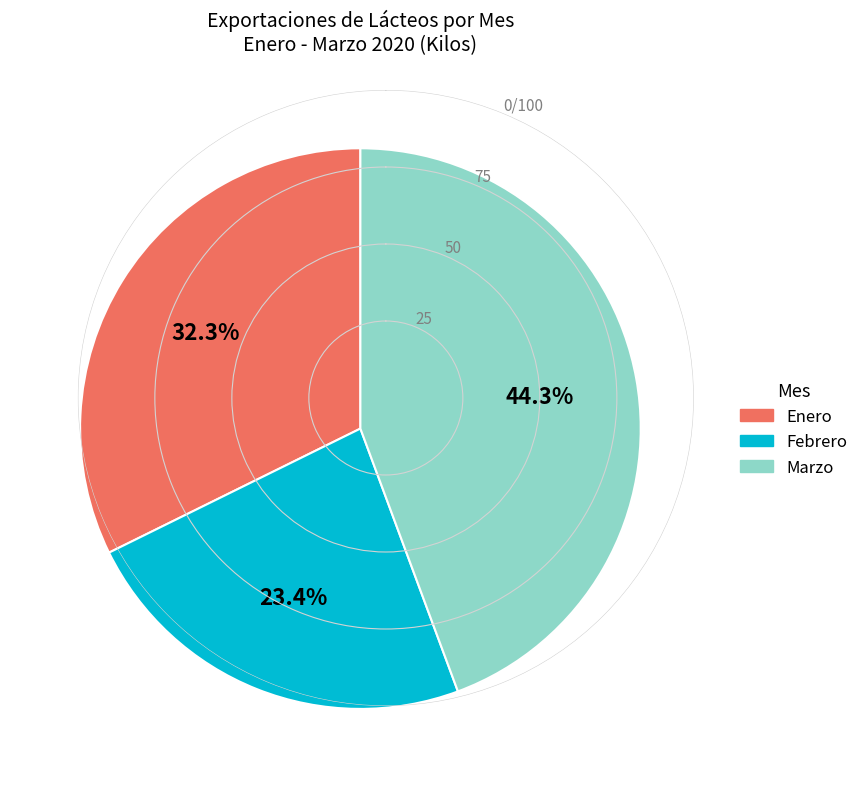

The Febrero slice represents 36% of the pie. True or false?

False